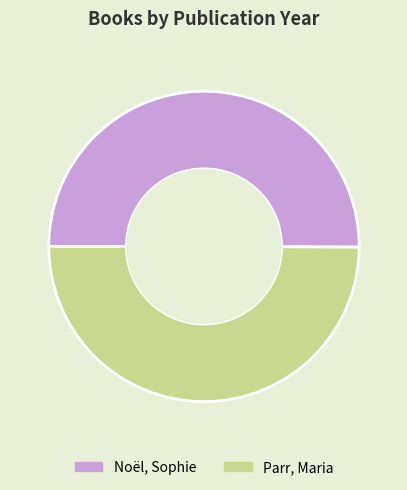

Is it true that Parr, Maria is 50% of the pie?

True